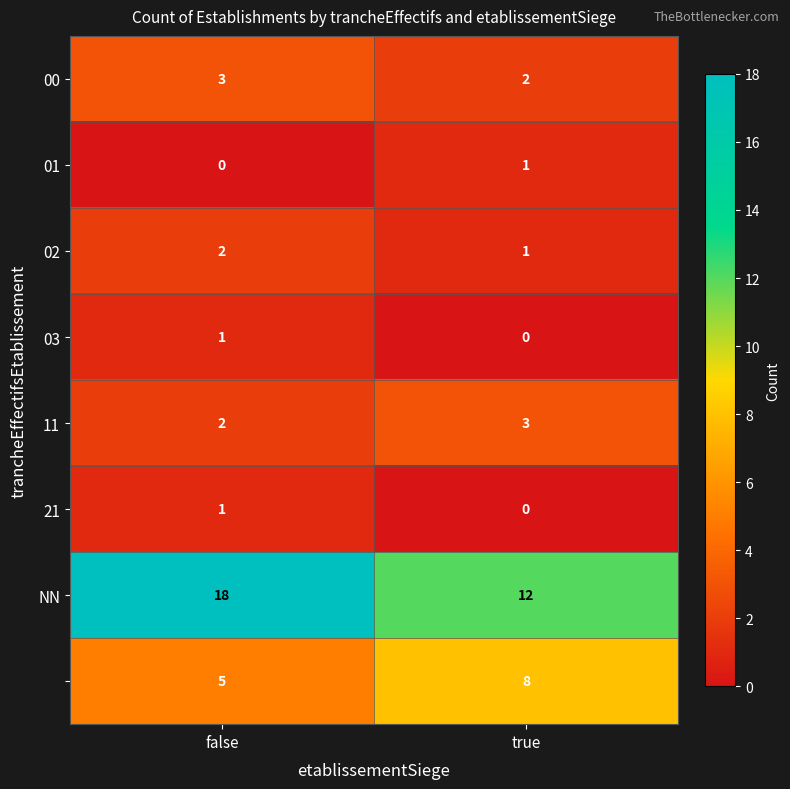

What is the greatest value displayed?

18